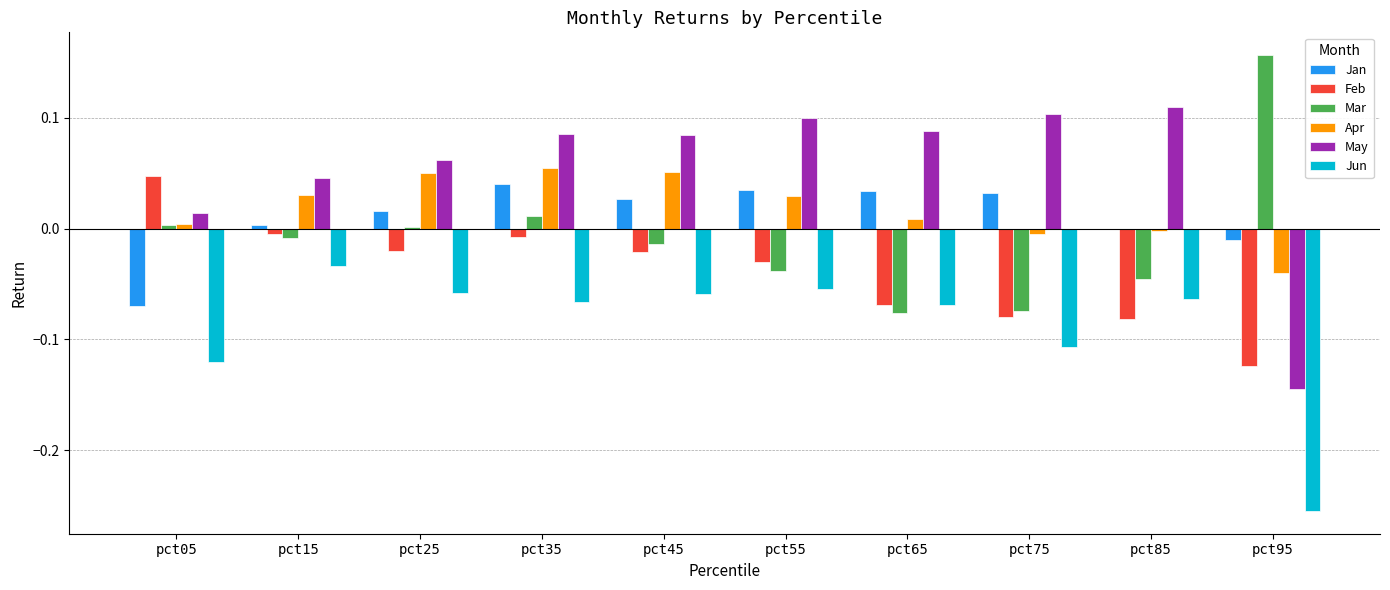

Which series has the largest total across all categories?

May